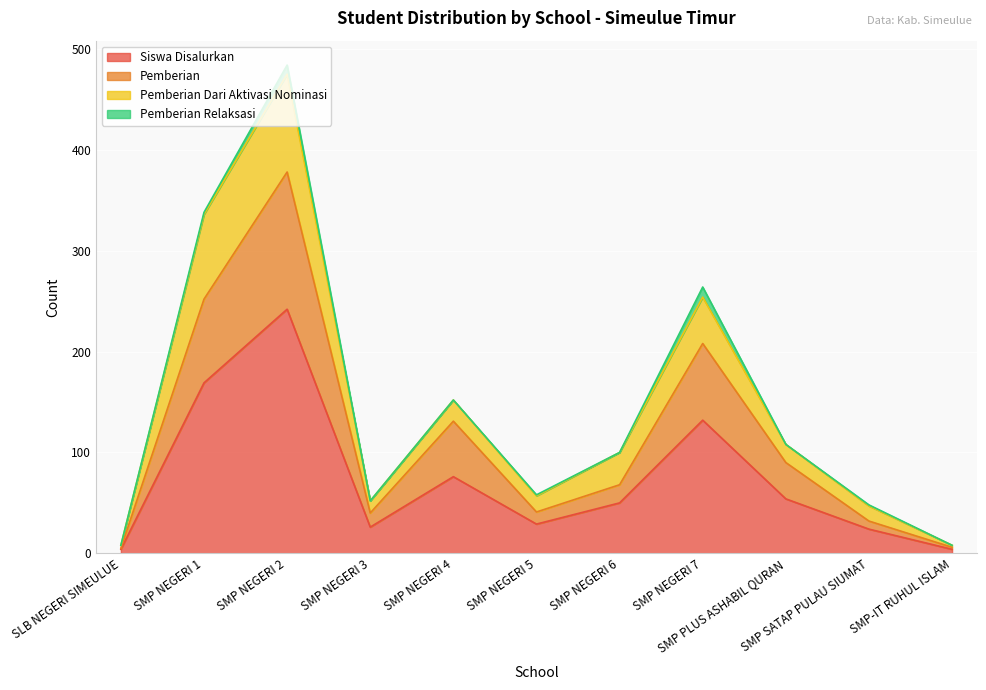

True or false: Dana Disalurkan and Pemberian intersect in this chart.

False